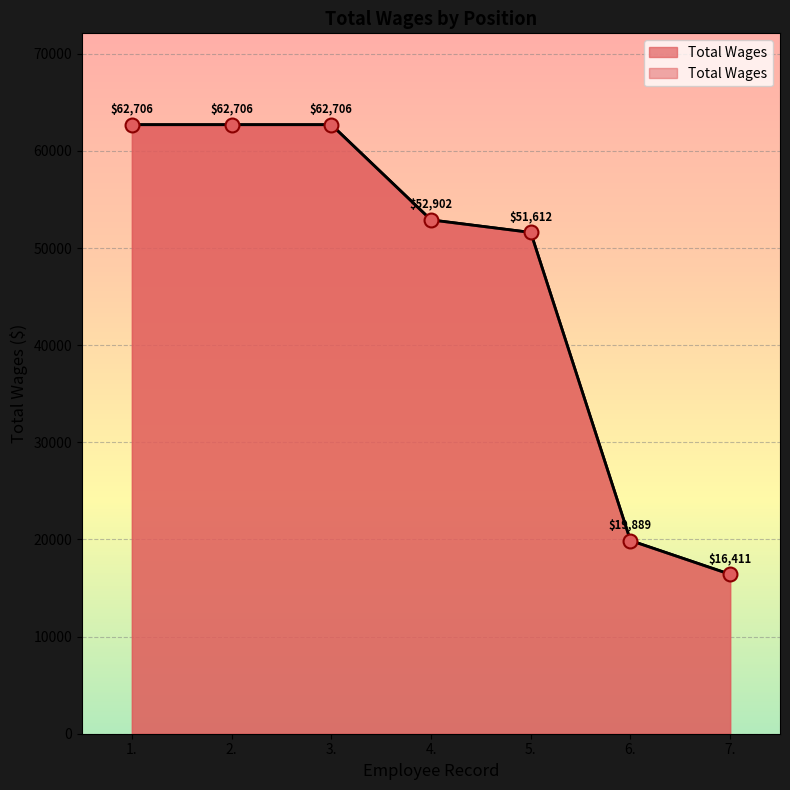

What is the ratio of the value at 4. to the value at 2.?

0.8